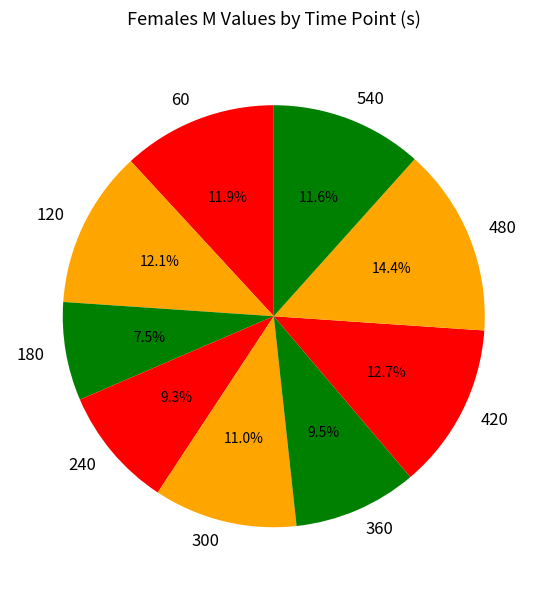

To the nearest percent, what is the combined percentage of 420 and 60?

25%